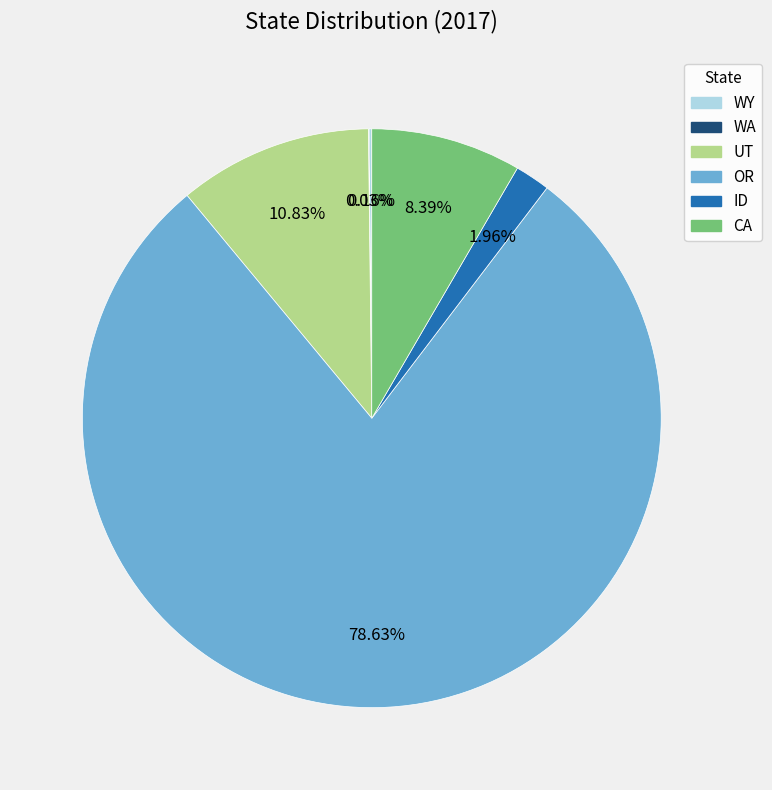

The ID slice represents 2% of the pie. True or false?

True